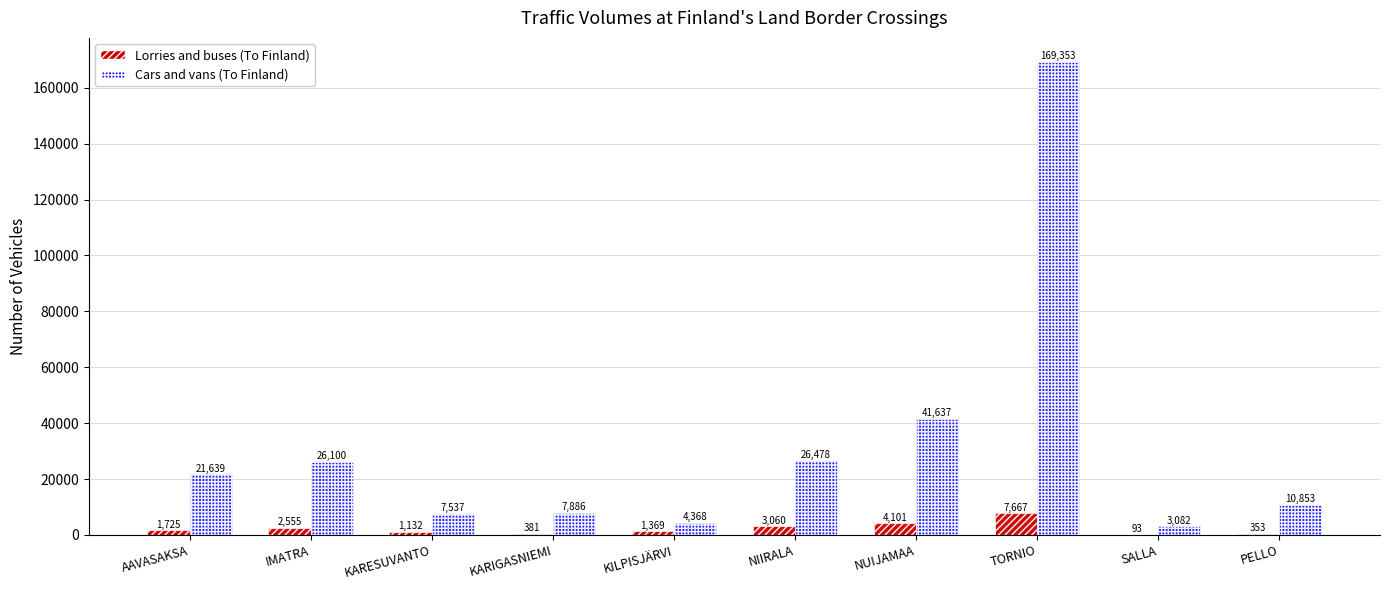

At which category is the sum across all series the highest?

TORNIO